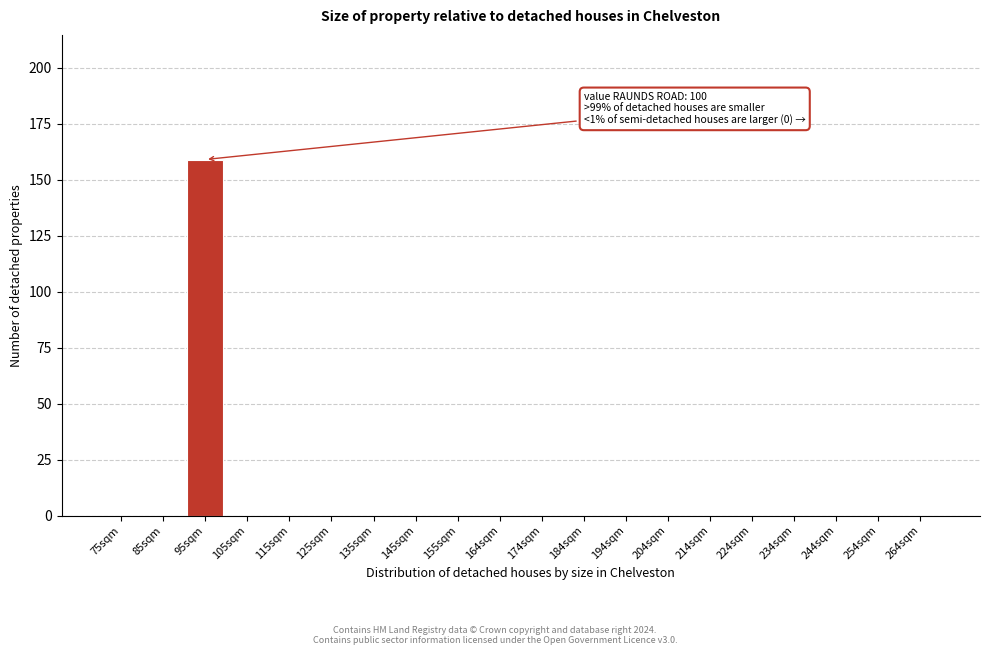

Reading left to right, what are all the values shown in this chart?

75sqm=0	85sqm=0	95sqm=159	105sqm=0	115sqm=0	125sqm=0	135sqm=0	145sqm=0	155sqm=0	164sqm=0	174sqm=0	184sqm=0	194sqm=0	204sqm=0	214sqm=0	224sqm=0	234sqm=0	244sqm=0	254sqm=0	264sqm=0